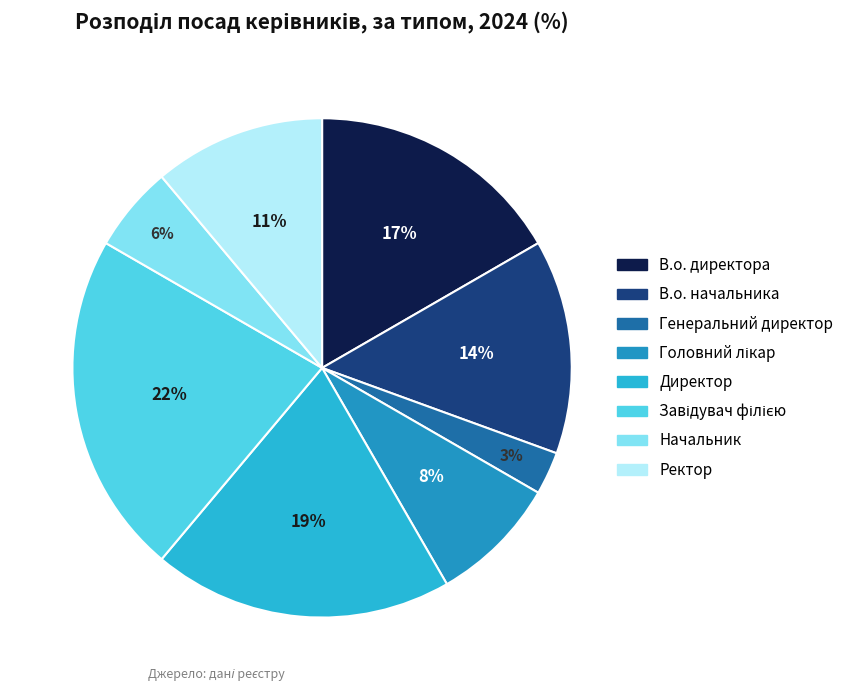

Rank the categories by value from lowest to highest.

Генеральний директор, Начальник, Головний лікар, Ректор, В.о. начальника, В.о. директора, Директор, Завідувач філією